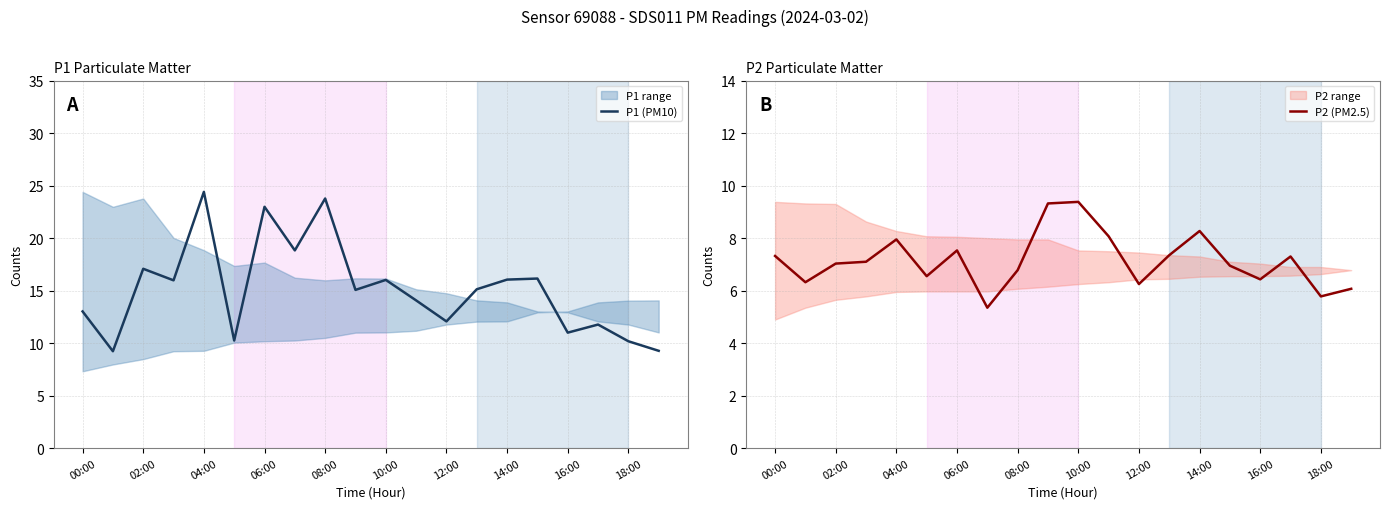

True or false: P2 (PM2.5) has more than 1 interior local peaks.

True